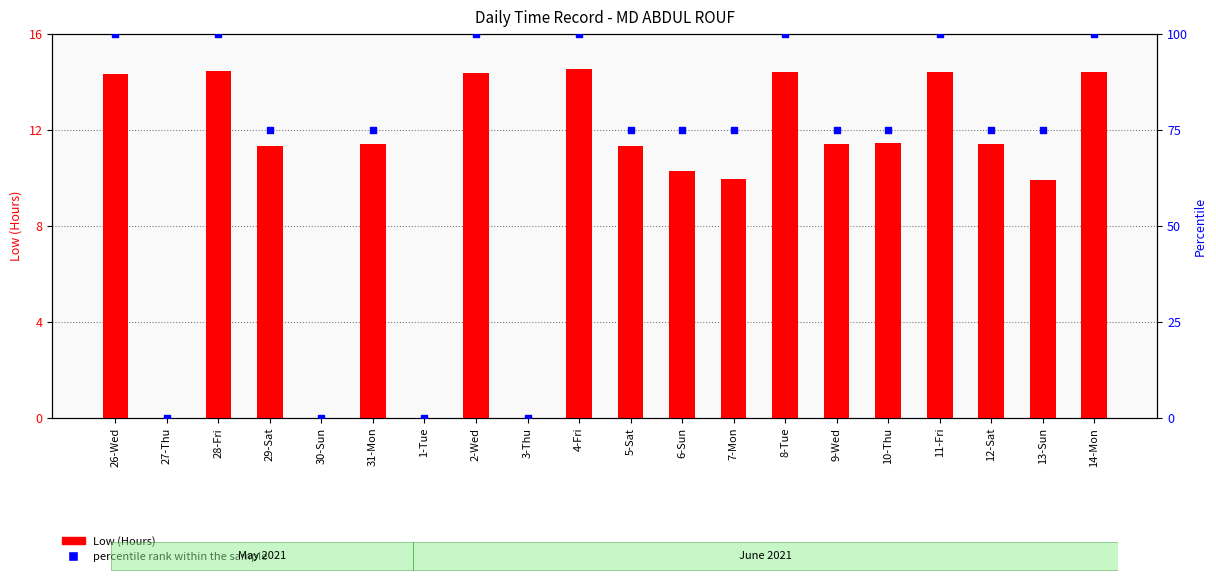

What is the total value across all series at 4-Fri?

114.6